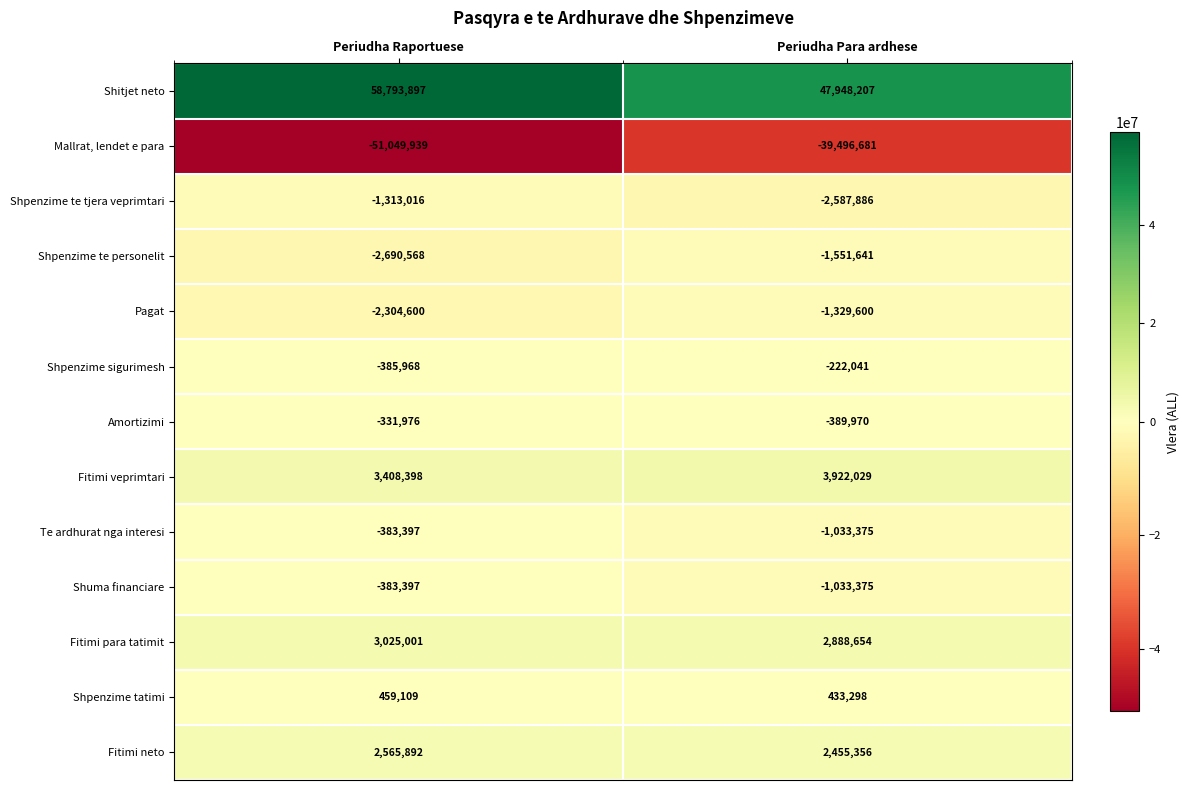

Reading left to right, extract all data points from this chart.

Shitjet neto: Periudha Raportuese=58793897	Periudha Para ardhese=47948207
Mallrat, lendet e para: Periudha Raportuese=-51049939	Periudha Para ardhese=-39496681
Shpenzime te tjera veprimtari: Periudha Raportuese=-1313016	Periudha Para ardhese=-2587886
Shpenzime te personelit: Periudha Raportuese=-2690568	Periudha Para ardhese=-1551641
Pagat: Periudha Raportuese=-2304600	Periudha Para ardhese=-1329600
Shpenzime sigurimesh: Periudha Raportuese=-385968	Periudha Para ardhese=-222041
Amortizimi: Periudha Raportuese=-331976	Periudha Para ardhese=-389970
Fitimi veprimtari: Periudha Raportuese=3408398	Periudha Para ardhese=3922029
Te ardhurat nga interesi: Periudha Raportuese=-383397	Periudha Para ardhese=-1033375
Shuma financiare: Periudha Raportuese=-383397	Periudha Para ardhese=-1033375
Fitimi para tatimit: Periudha Raportuese=3025001	Periudha Para ardhese=2888654
Shpenzime tatimi: Periudha Raportuese=459109	Periudha Para ardhese=433298
Fitimi neto: Periudha Raportuese=2565892	Periudha Para ardhese=2455356